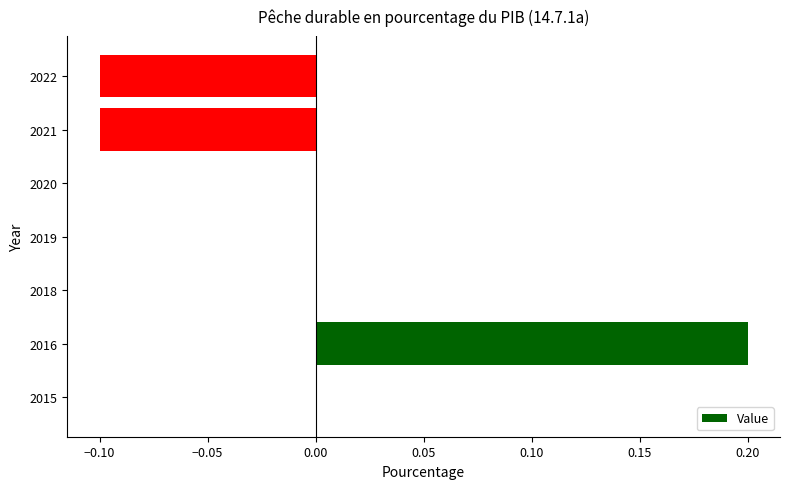

Count the number of data series in this chart.

1